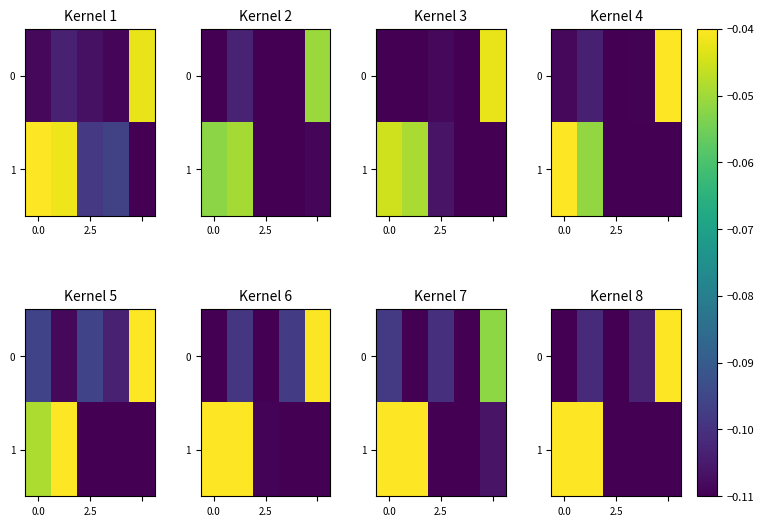

True or false: 1 has a value of -0.0 at 0.0.

False